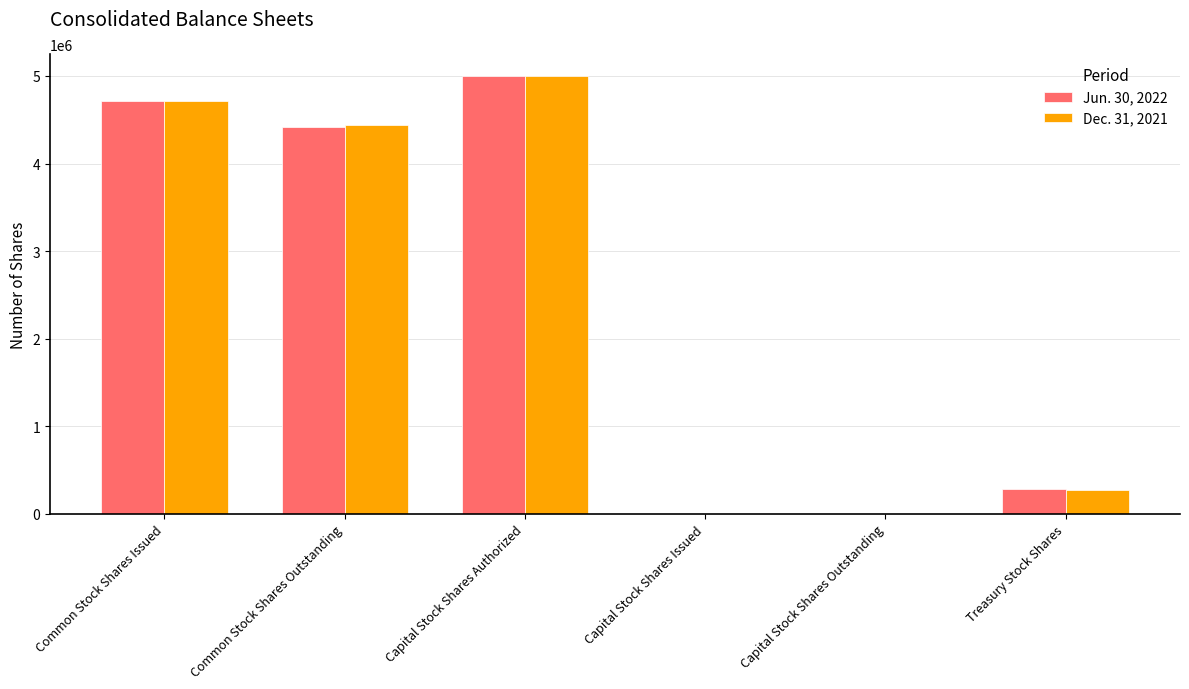

Count the number of categories in the chart.

6